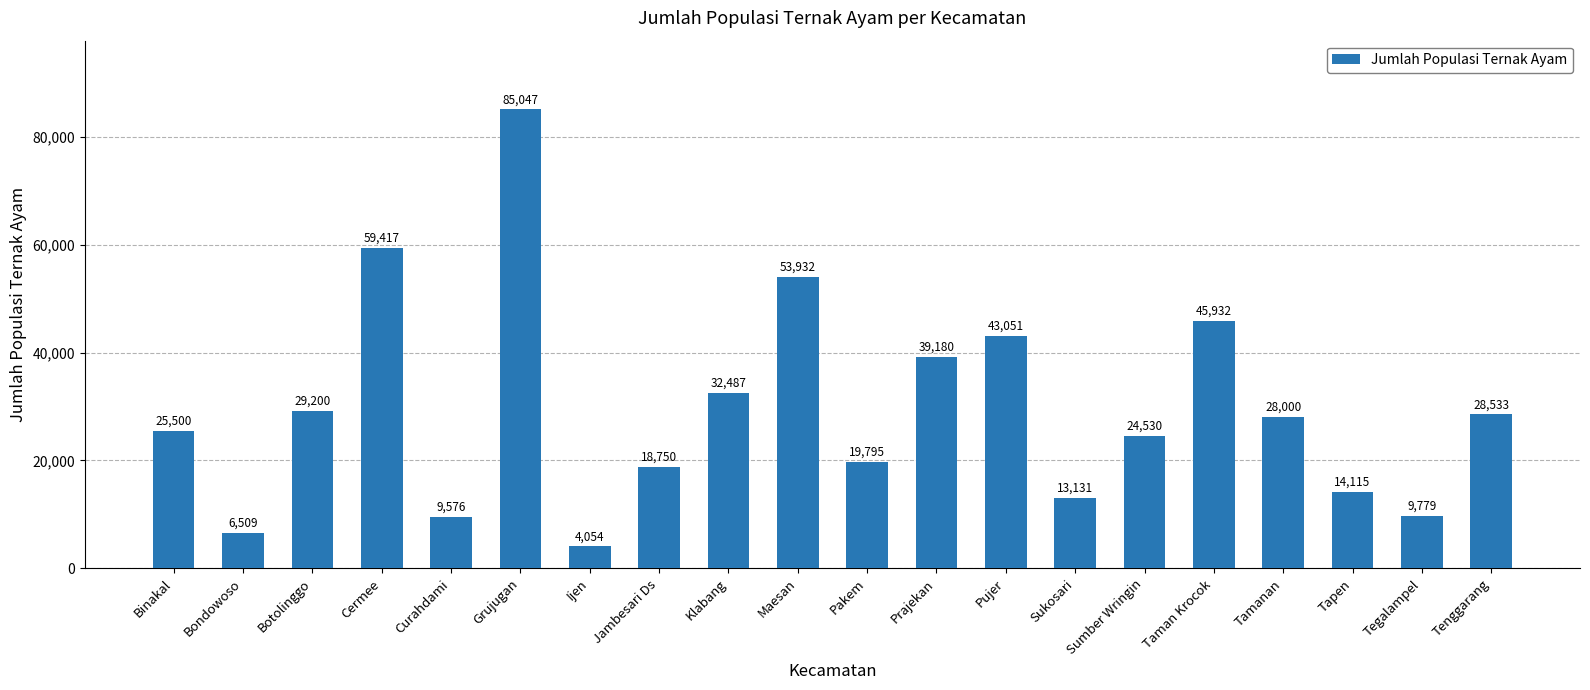

List the labels in order of value, largest first.

Grujugan, Cermee, Maesan, Taman Krocok, Pujer, Prajekan, Klabang, Botolinggo, Tenggarang, Tamanan, Binakal, Sumber Wringin, Pakem, Jambesari Ds, Tapen, Sukosari, Tegalampel, Curahdami, Bondowoso, Ijen